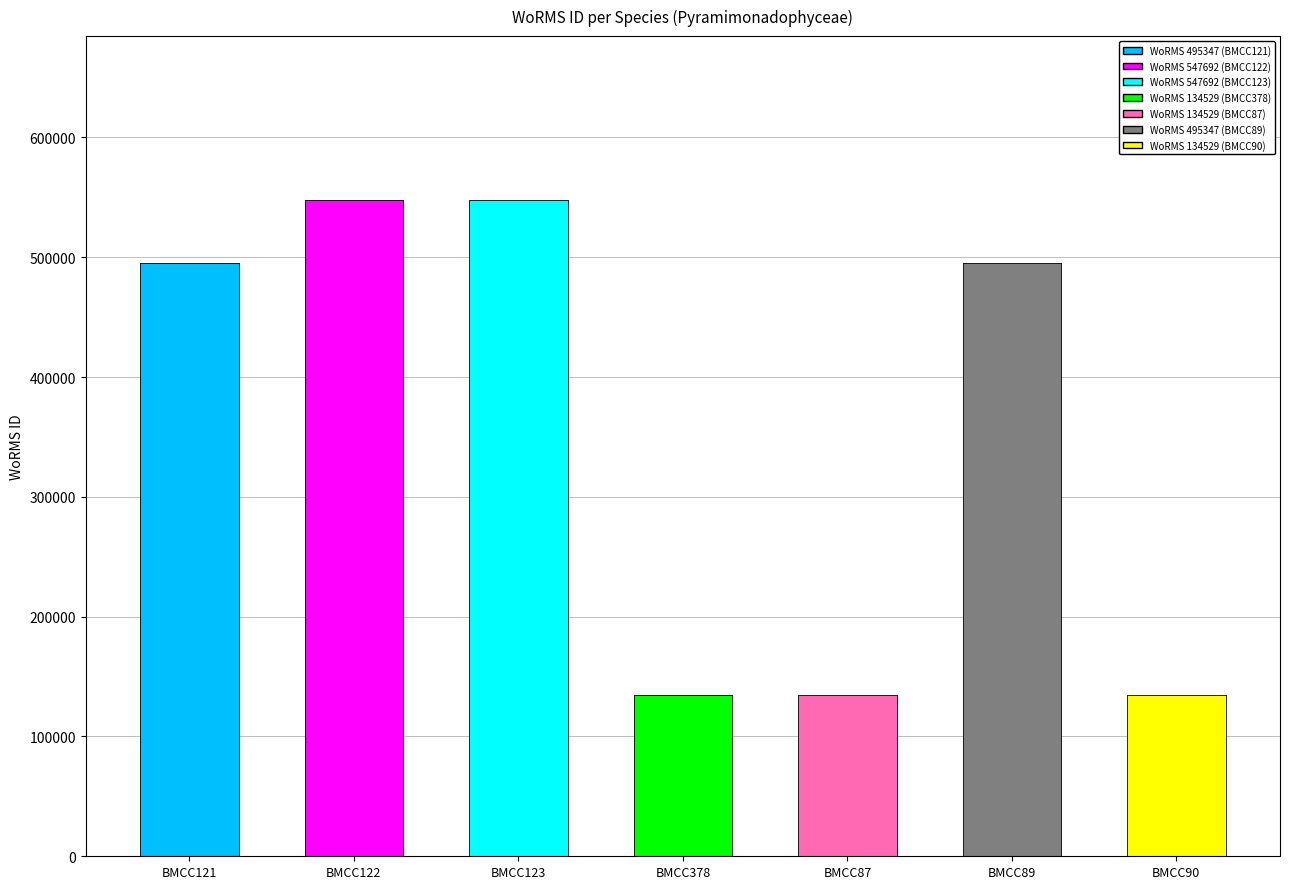

Rank the categories by value from highest to lowest.

BMCC122, BMCC123, BMCC121, BMCC89, BMCC378, BMCC87, BMCC90